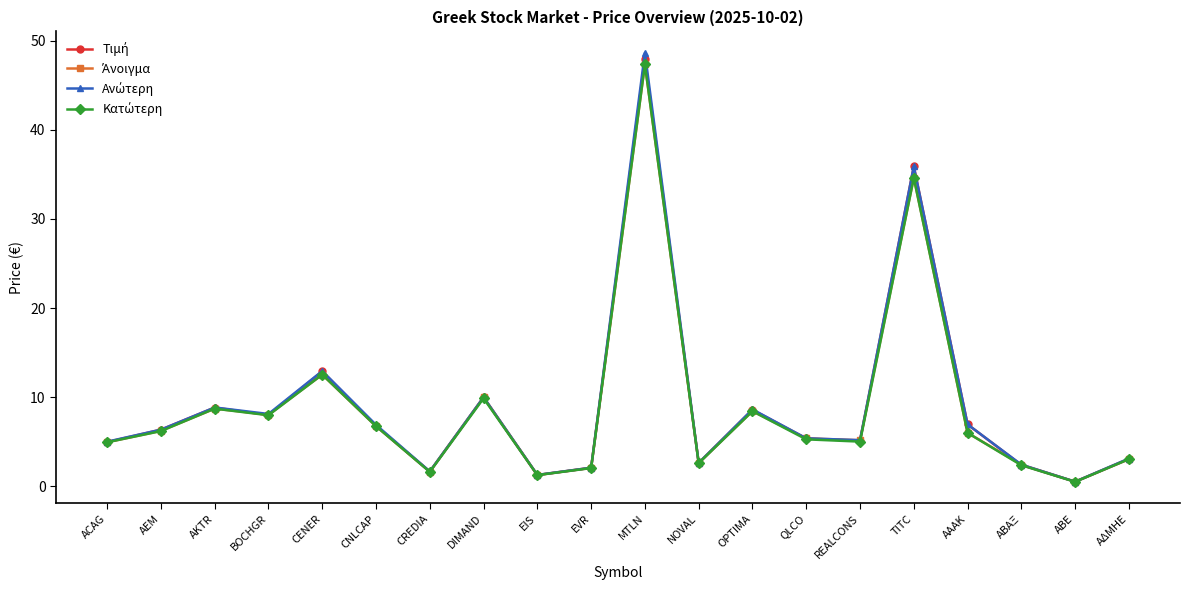

At which category is the sum across all series the highest?

MTLN